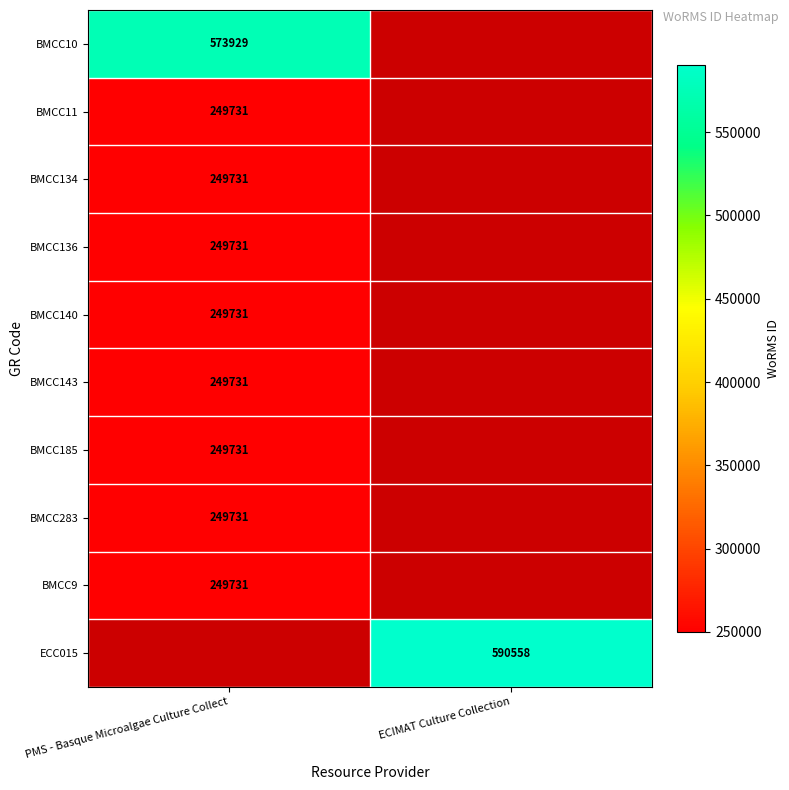

What is the difference between the highest and lowest values at PMS - Basque Microalgae Culture Collect?

324198.0